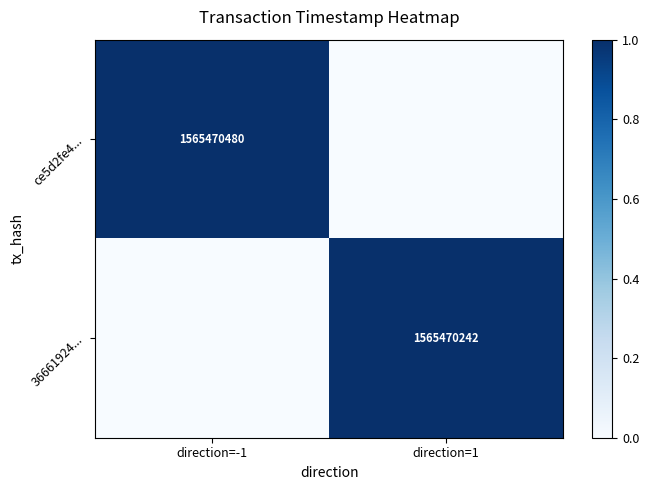

The ce5d2fe4... series shows 1565470480 at direction=-1. True or false?

True